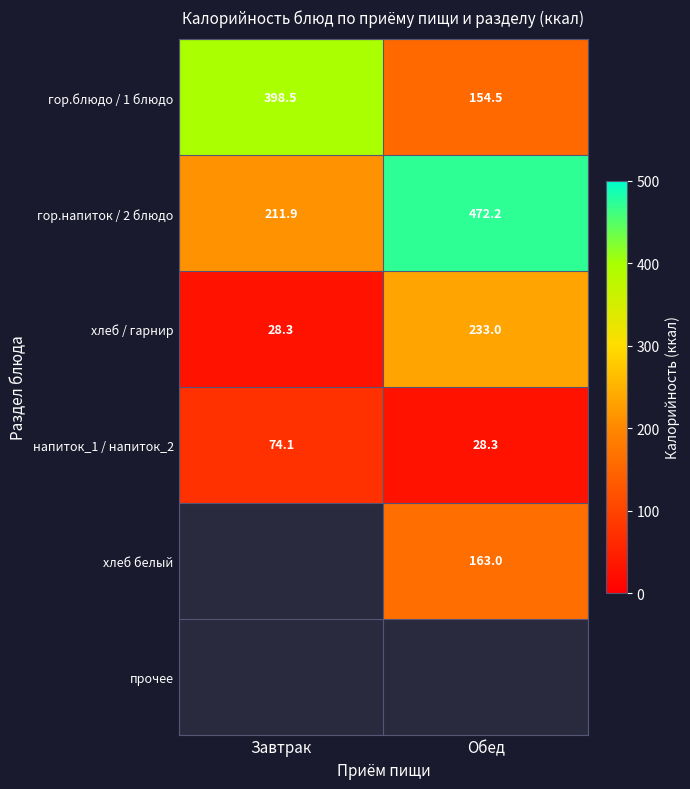

The value of гор.блюдо / 1 блюдо at Обед is 154.5. True or false?

True